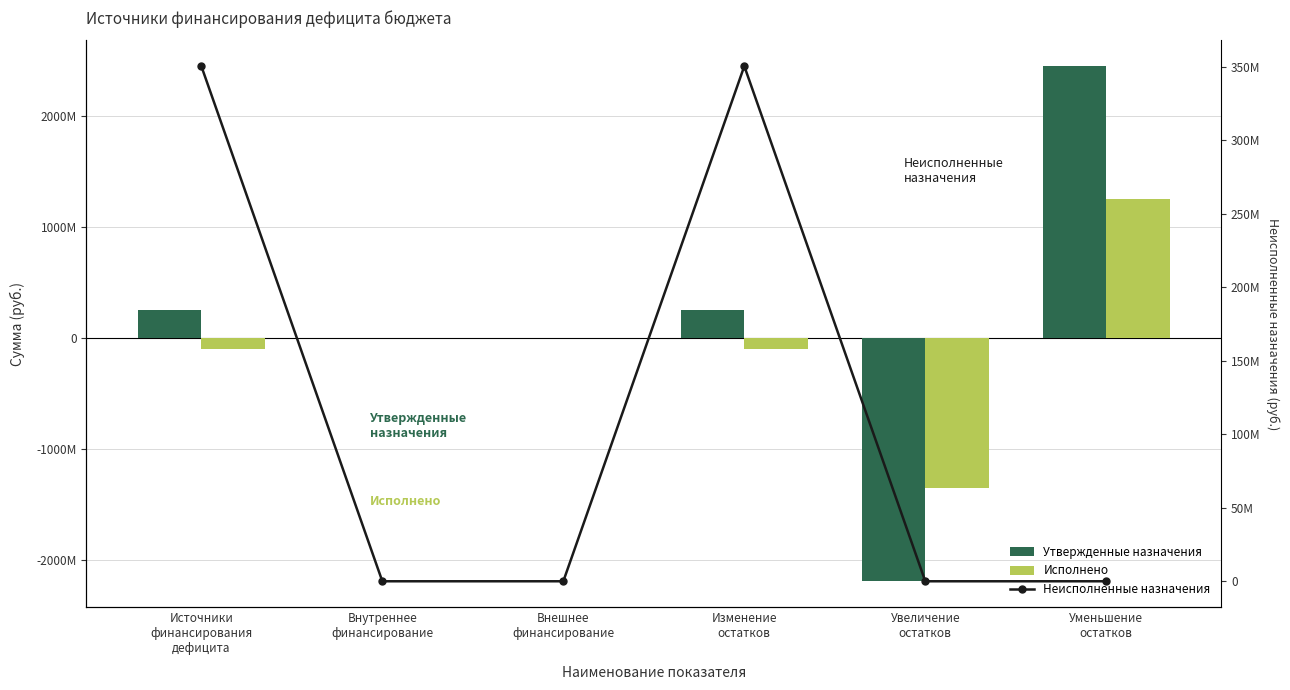

How many groups of bars are there?

6